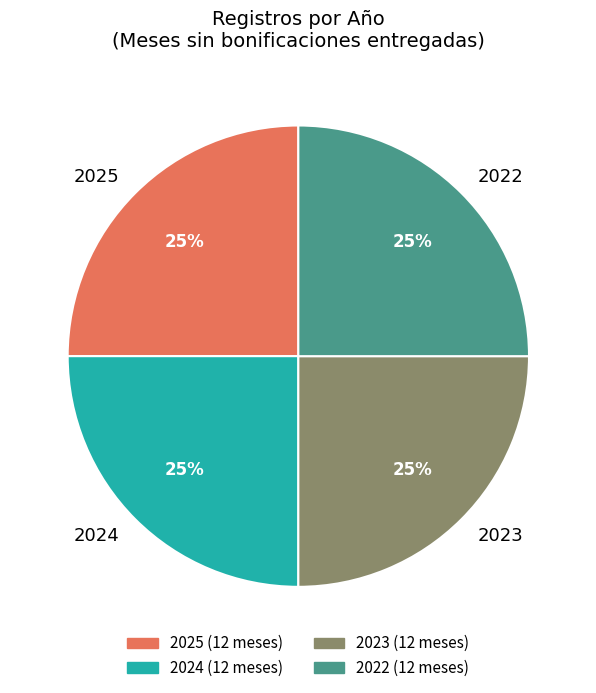

Count the number of slices in the pie.

4